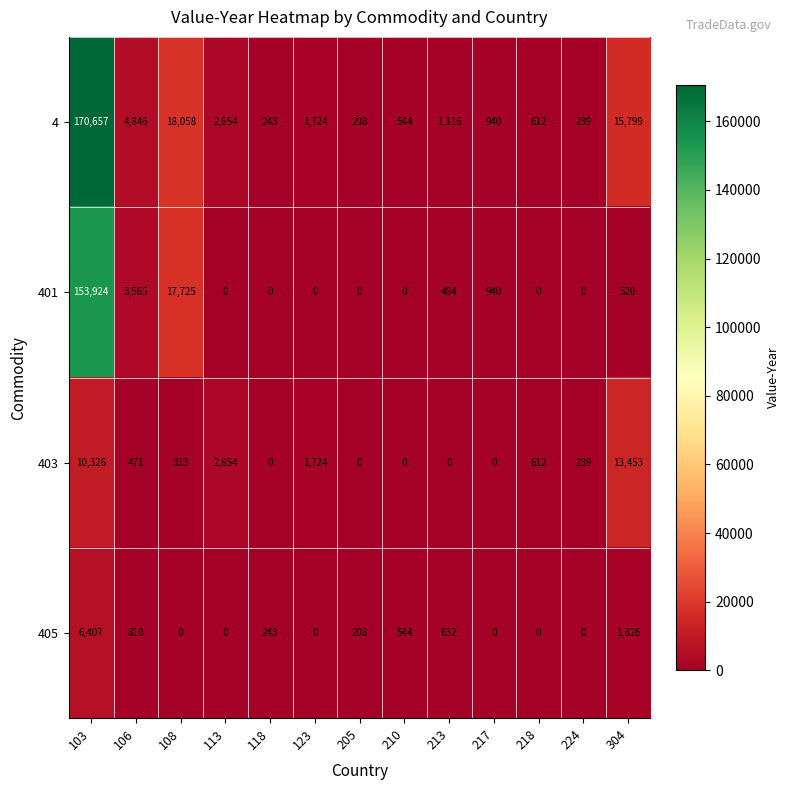

Which series has the widest spread of values?

4